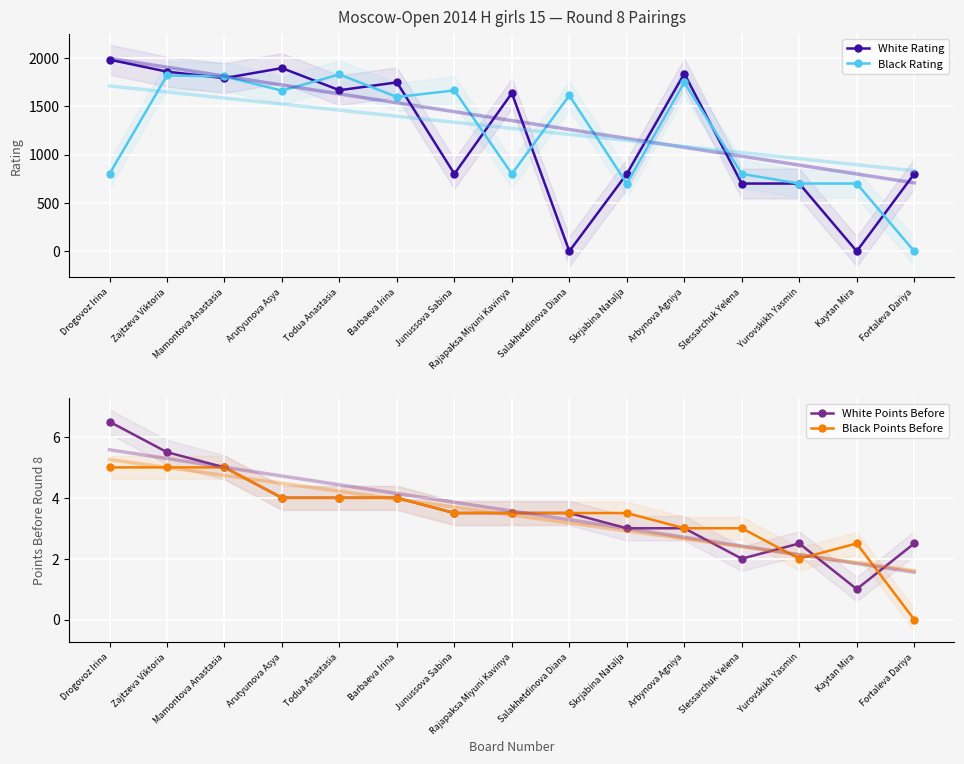

Reading right to left, list all the values displayed in this chart.

White Rating: 800.0	0.0	700.0	700.0	1837.0	800.0	0.0	1635.0	800.0	1746.0	1665.0	1894.0	1790.0	1857.0	1981.0
Black Rating: 0.0	700.0	700.0	800.0	1746.0	700.0	1611.0	800.0	1663.0	1595.0	1828.0	1661.0	1807.0	1818.0	800.0
White Points Before: 2.5	1.0	2.5	2.0	3.0	3.0	3.5	3.5	3.5	4.0	4.0	4.0	5.0	5.5	6.5
Black Points Before: 0.0	2.5	2.0	3.0	3.0	3.5	3.5	3.5	3.5	4.0	4.0	4.0	5.0	5.0	5.0